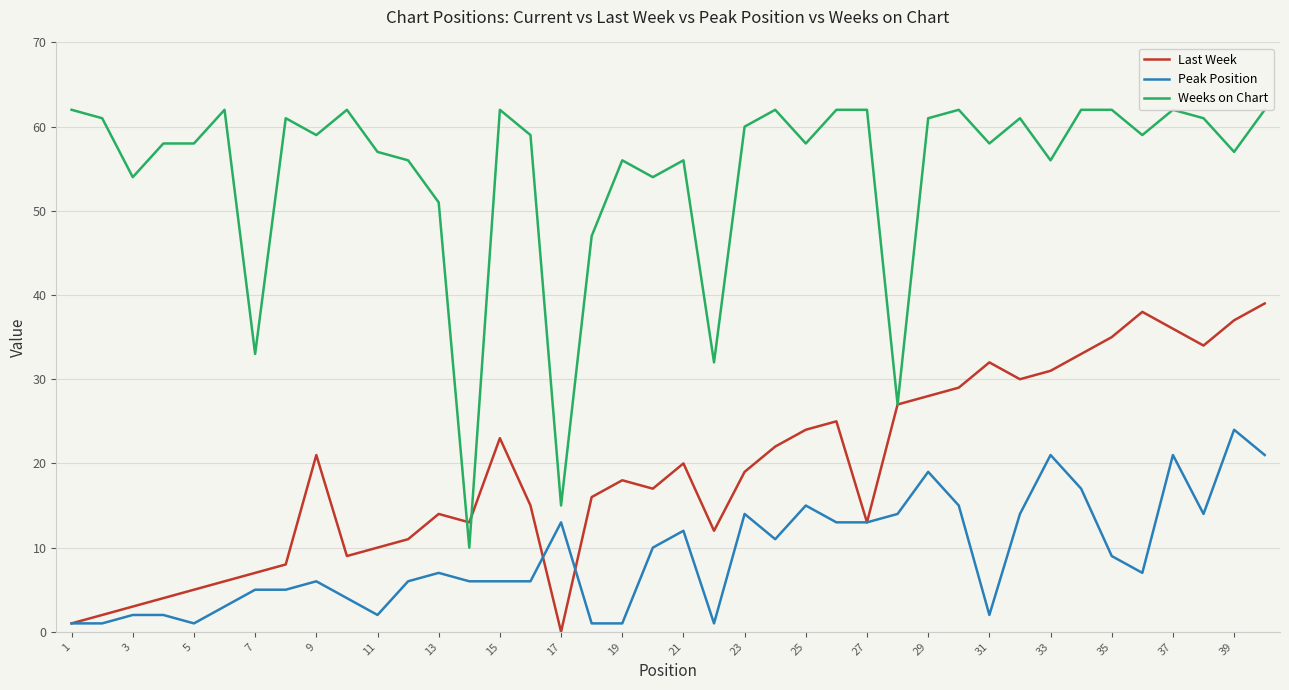

At 15, list the series in order from largest to smallest.

Weeks on Chart, Last Week, Peak Position